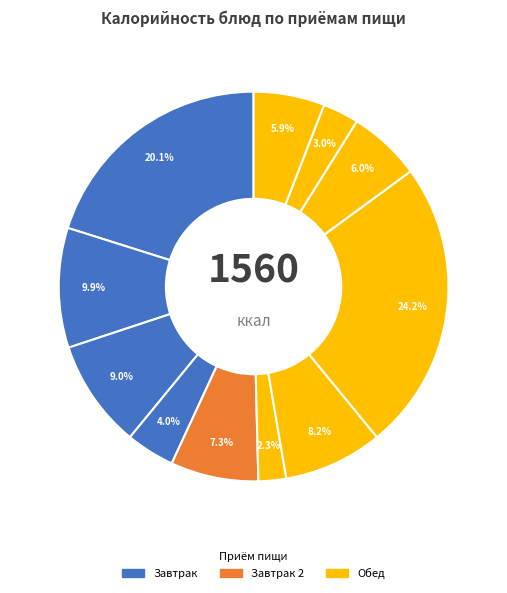

To the nearest percent, what is the average slice percentage?

9%